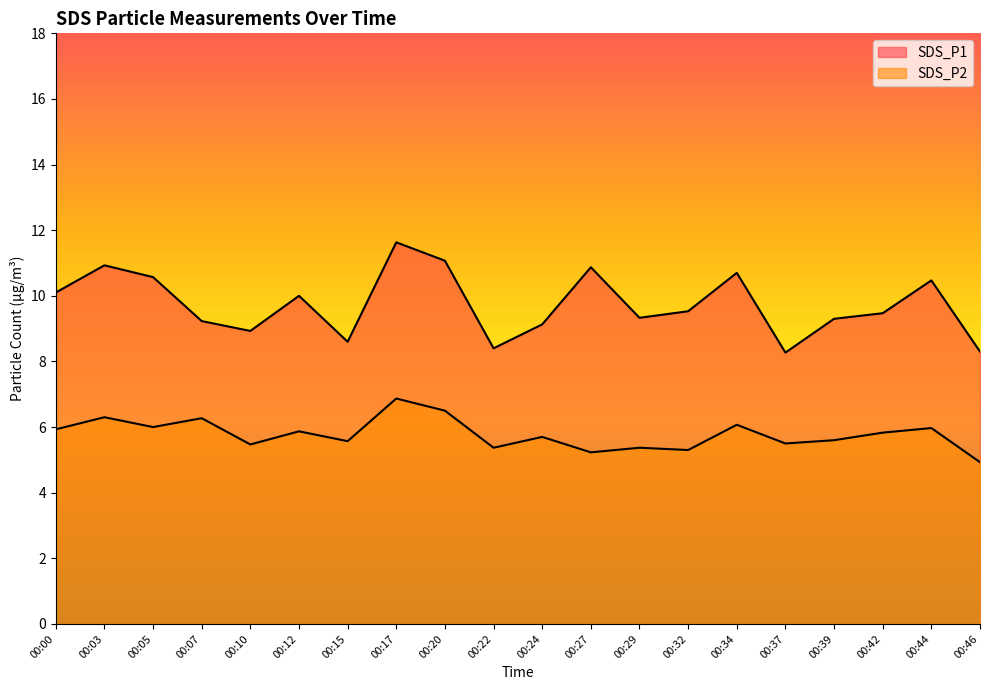

How many categories are shown in the chart?

20